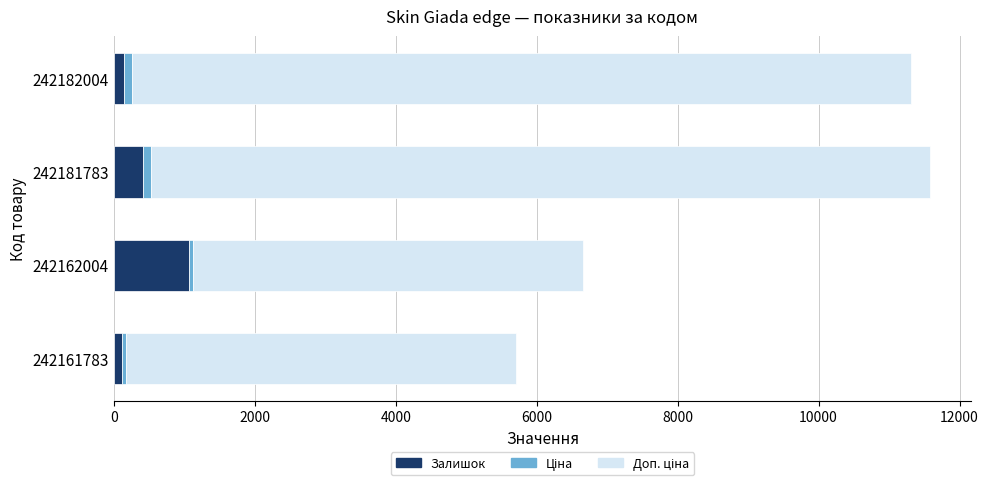

Where is Залишок nearest to the value 591?

242181783